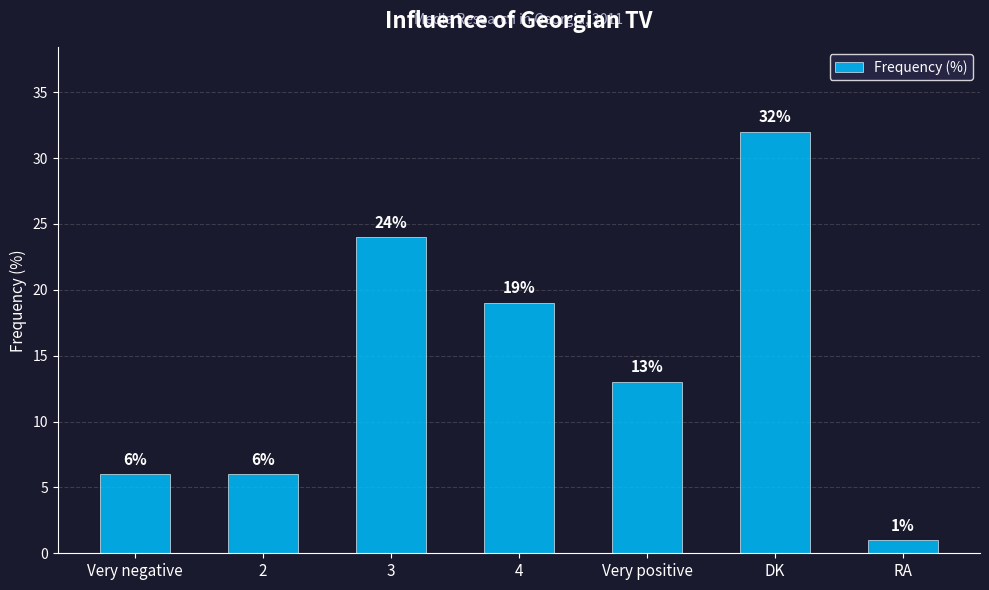

Does the chart contain any negative values?

No